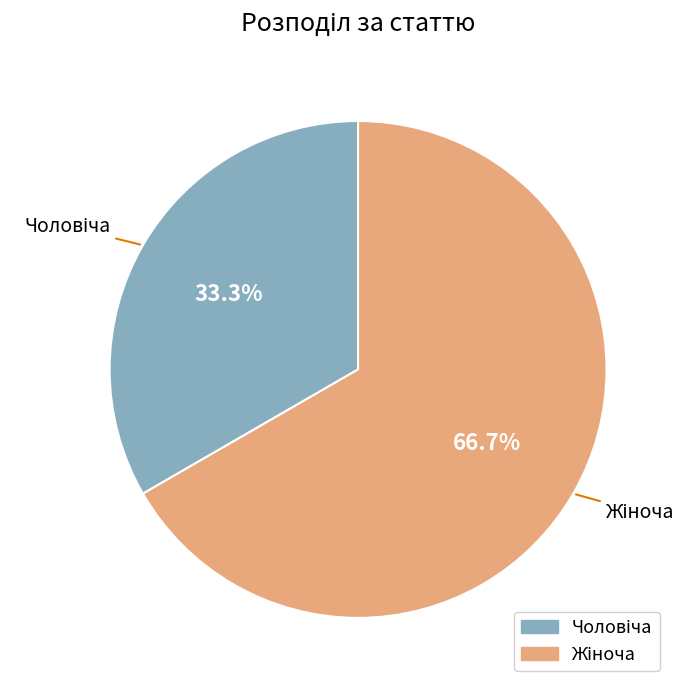

Is there a majority slice in this chart?

Yes